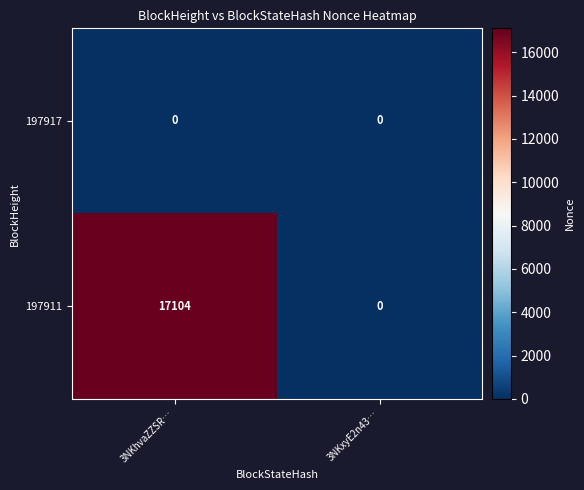

What is the total value across all series at 3NKhvaZZSR…?

17104